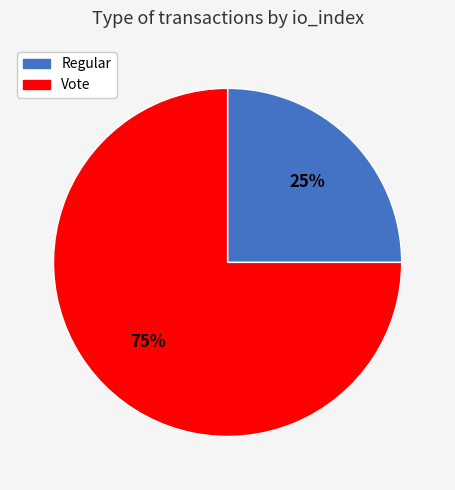

Is there a majority slice in this chart?

Yes